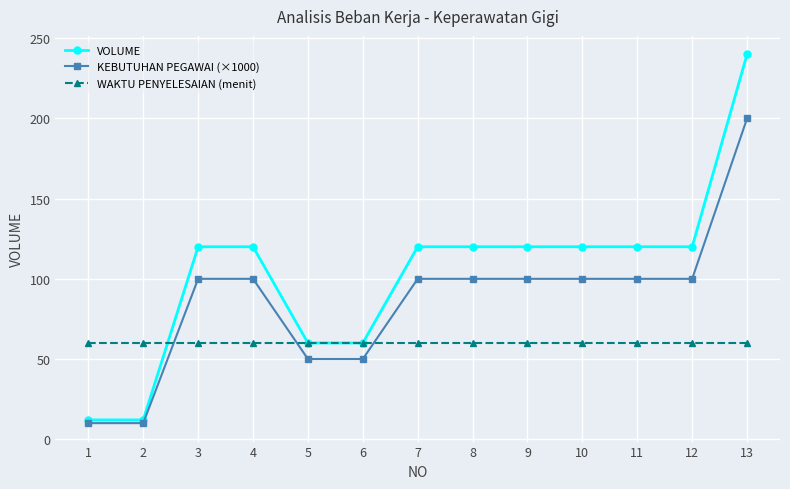

How many KEBUTUHAN PEGAWAI (×1000) values are between 50 and 100?

10